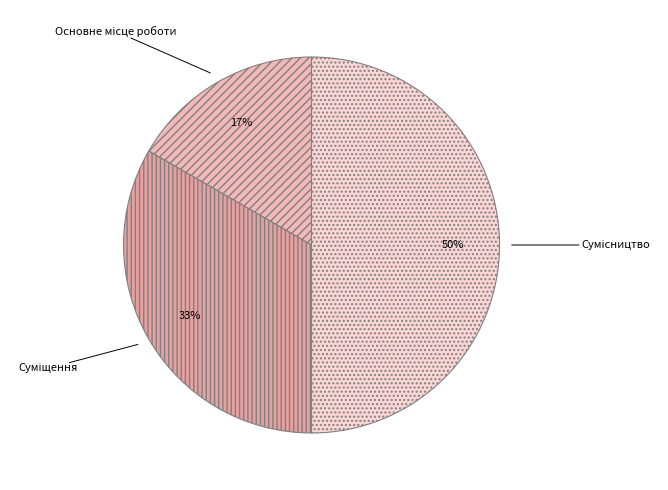

To the nearest percent, what is the average slice percentage?

33%